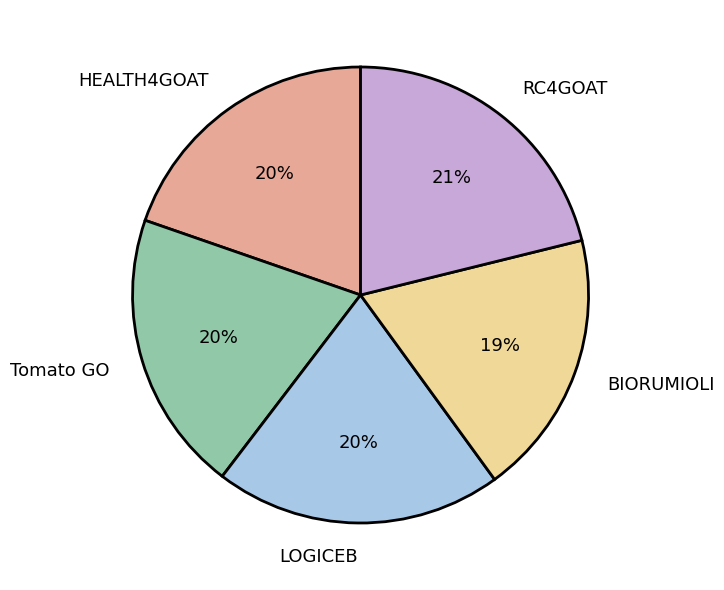

True or false: BIORUMIOLI accounts for 19% of the total.

True